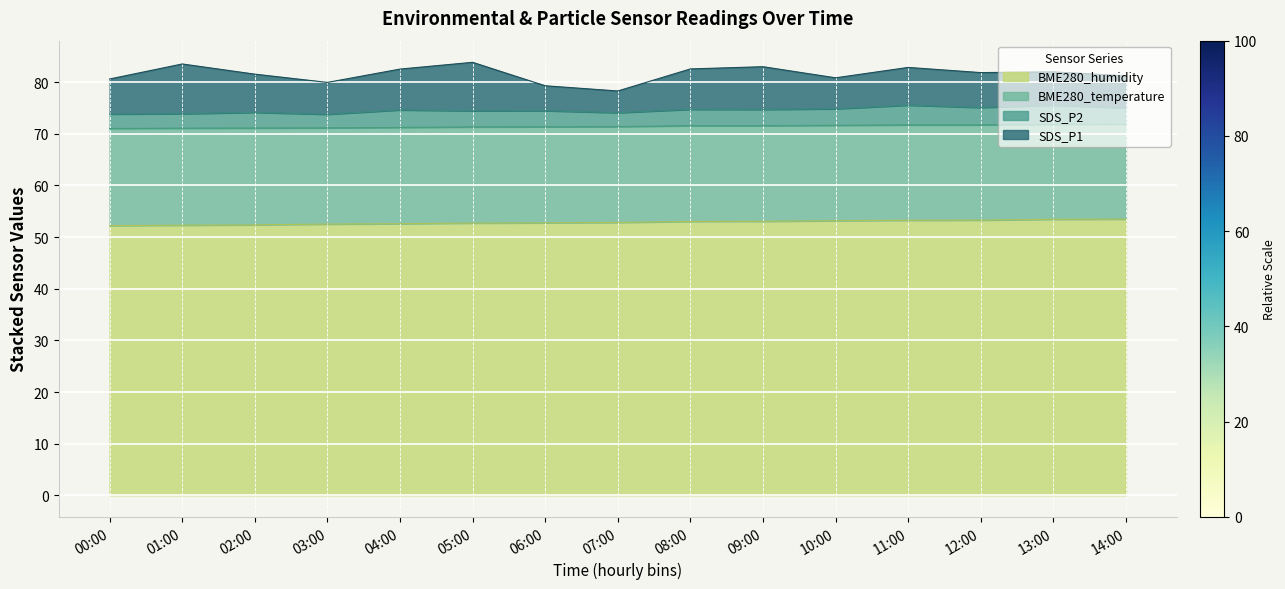

What is the maximum value for BME280_humidity?

53.5